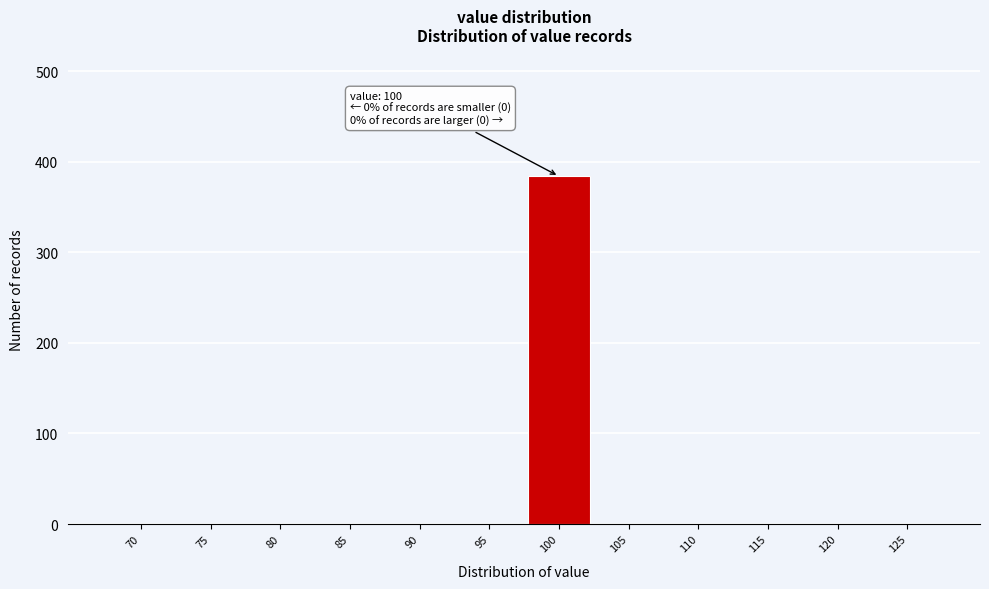

Reading left to right, transcribe all the data shown in this chart.

70=0	75=0	80=0	85=0	90=0	95=0	100=384	105=0	110=0	115=0	120=0	125=0